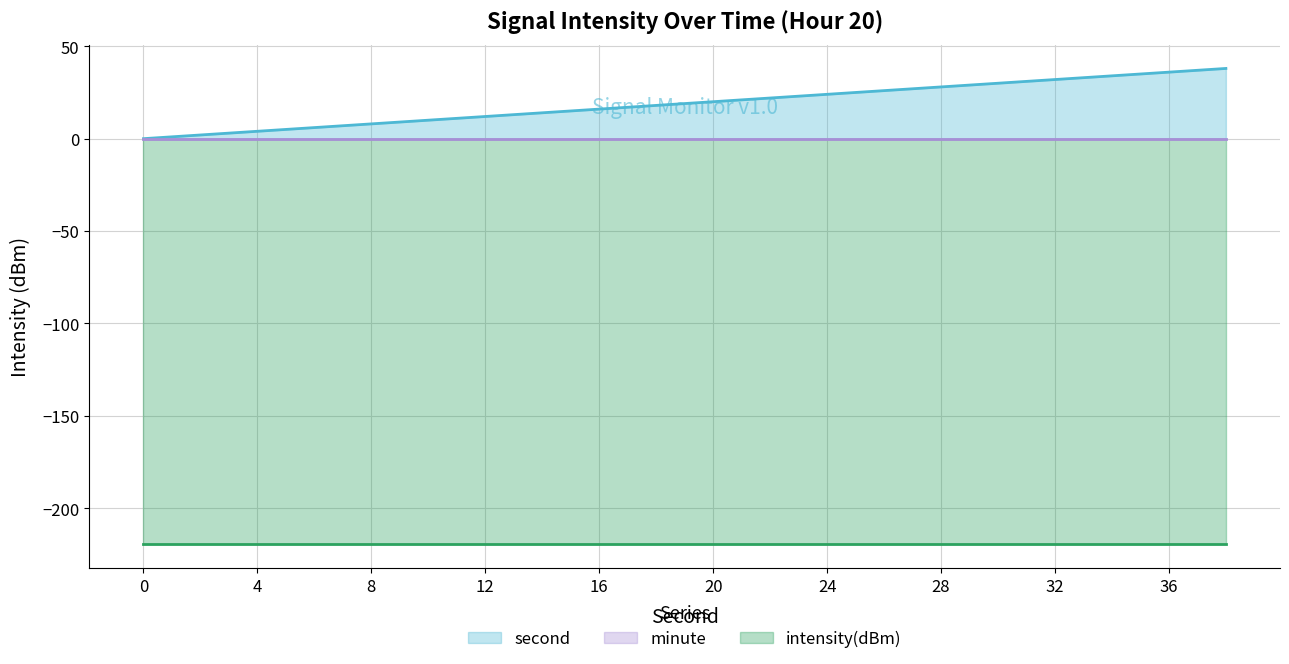

What is the minimum value shown in the chart?

-219.5